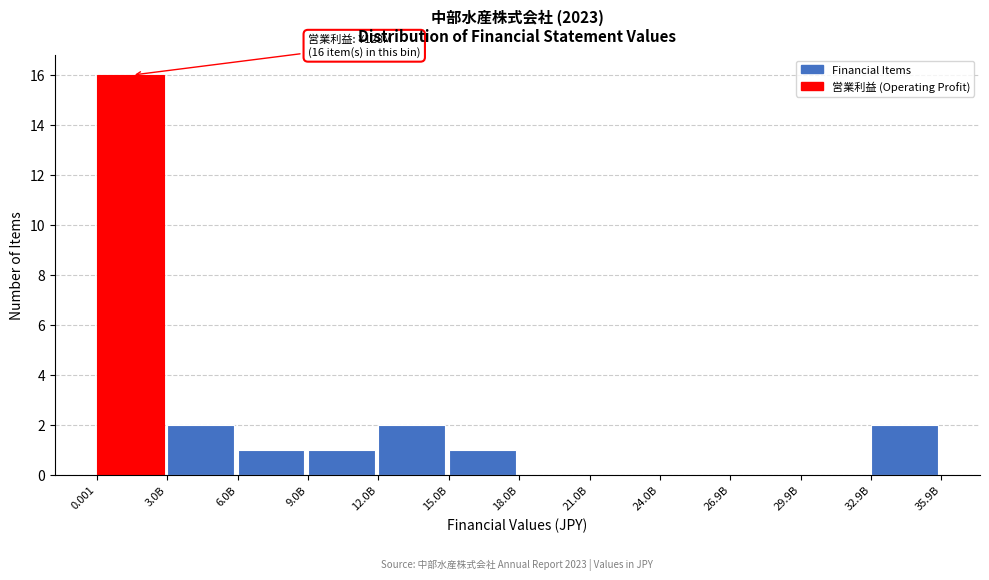

Reading left to right, extract all data points from this chart.

0.001=16	3.0B=2	6.0B=1	9.0B=1	12.0B=2	15.0B=1	18.0B=0	21.0B=0	24.0B=0	26.9B=0	29.9B=0	32.9B=2